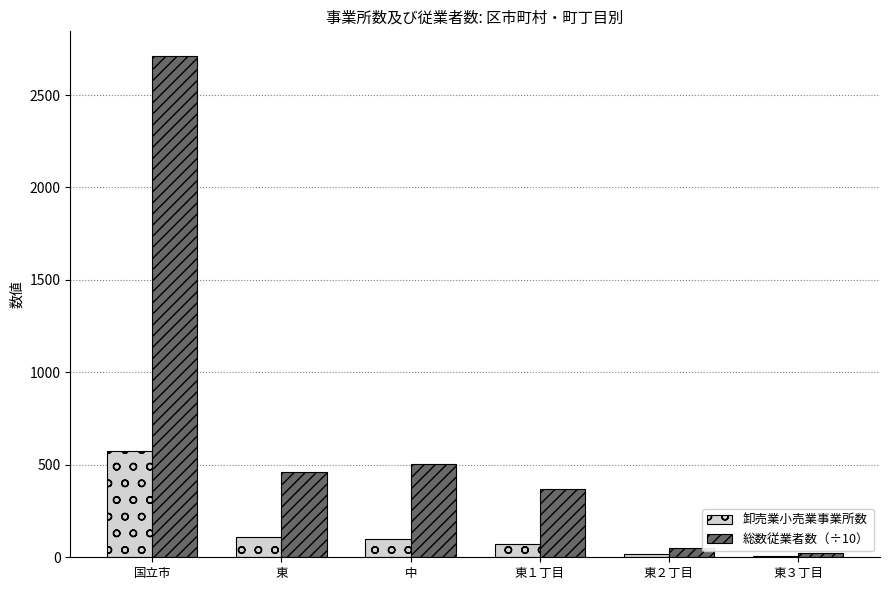

Rank the series by their maximum value, from highest to lowest.

総数従業者数（÷10）, 卸売業小売業事業所数